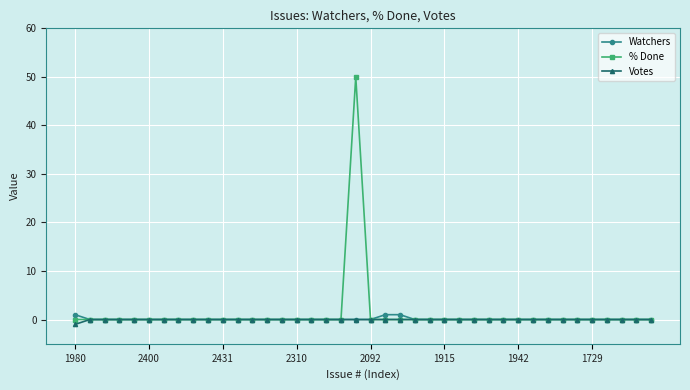

Rank the series by their maximum value, from lowest to highest.

Votes, Watchers, % Done